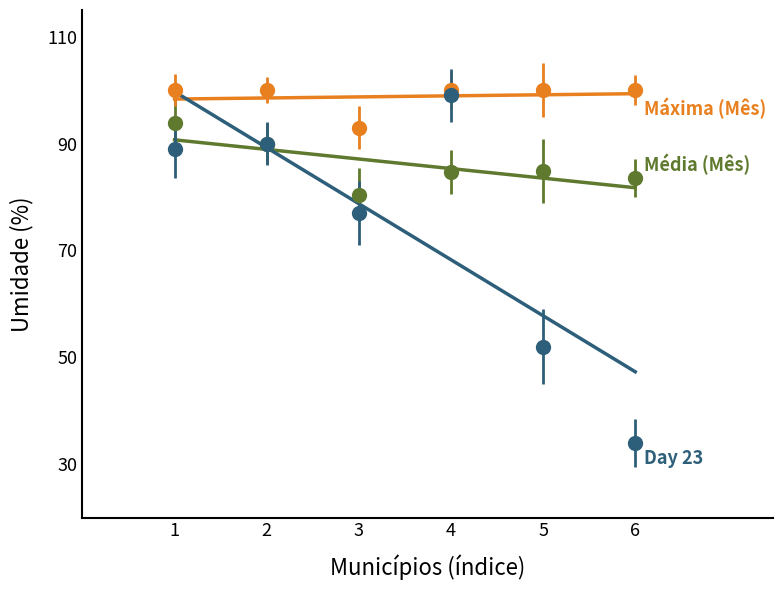

Is the value of Média (Mês) at 3 greater than the value of Máxima (Mês) at 6?

No